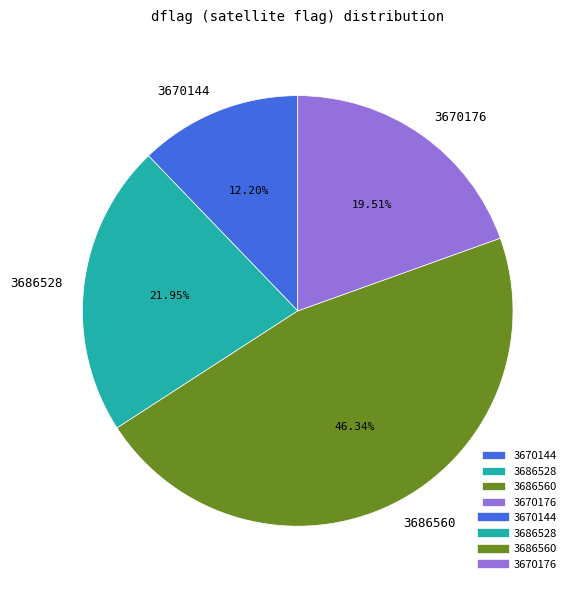

What percentage is the 3686528 slice, to the nearest percent?

22%